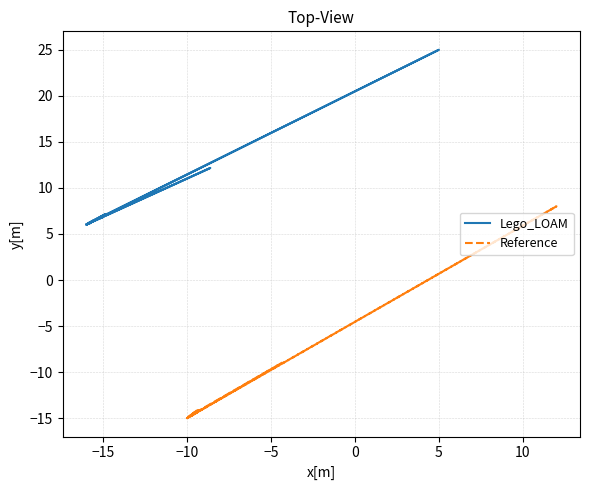

The Lego_LOAM series shows 1.9 at 14. True or false?

False